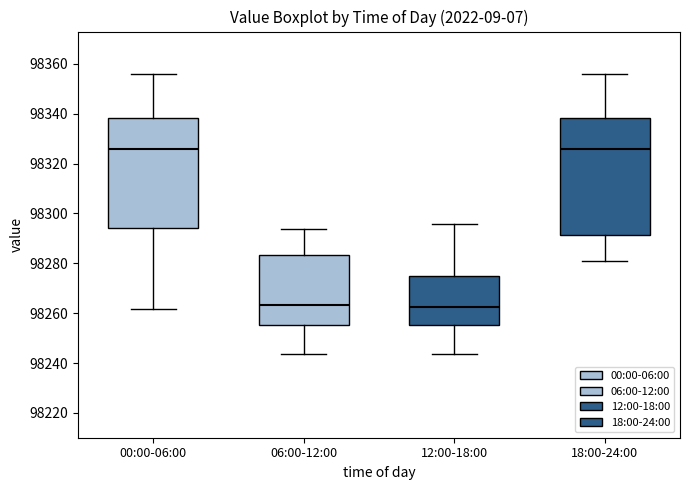

Where is the lower edge of the box for 18:00-24:00 on the y-axis? The values are not printed on the chart, so give them approximately, as read against the axis.

98292